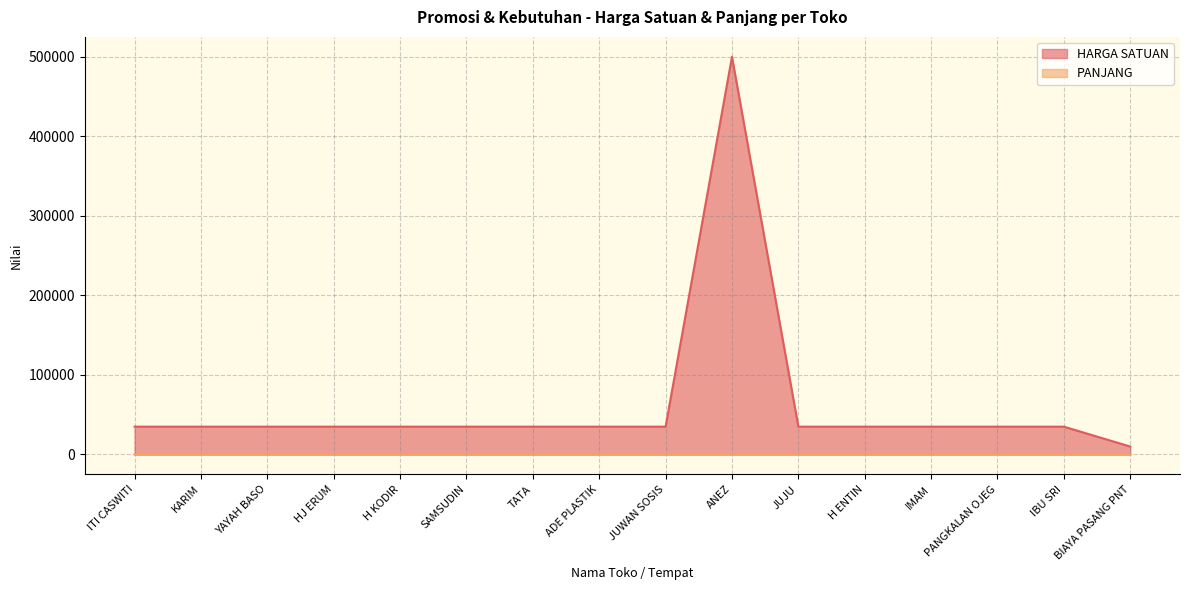

True or false: PANJANG has more than 2 interior local peaks.

True